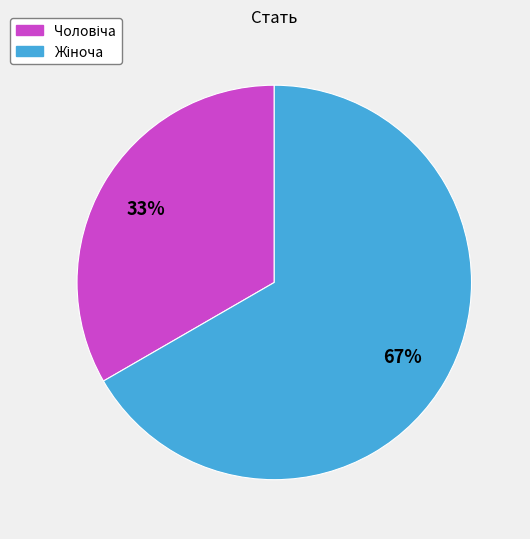

Does any single category account for the majority?

Yes